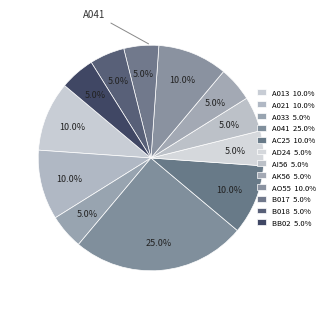

Count the number of slices in the pie.

12